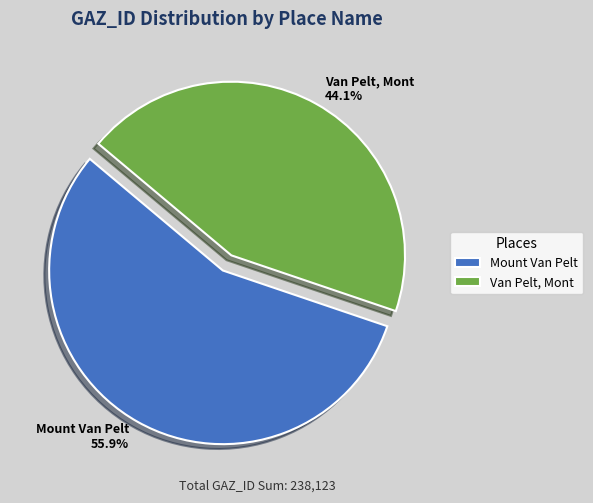

What is the smallest slice in the pie chart?

Van Pelt, Mont